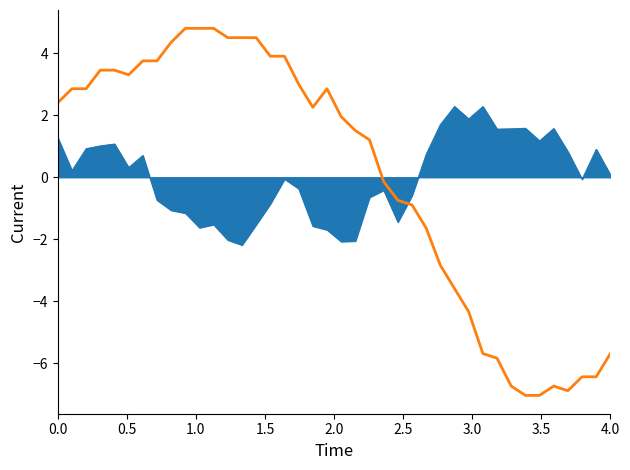

What is the greatest value displayed?

4.8